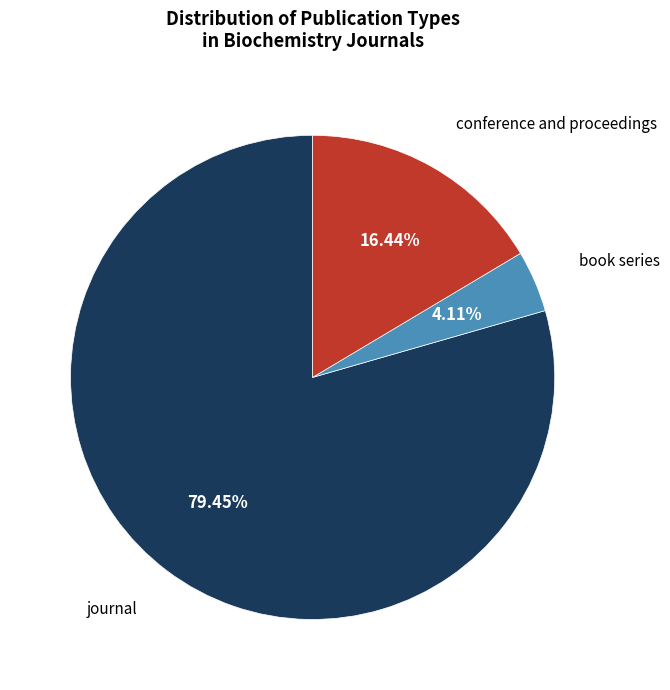

Is the sum of conference and proceedings and book series greater than half?

No